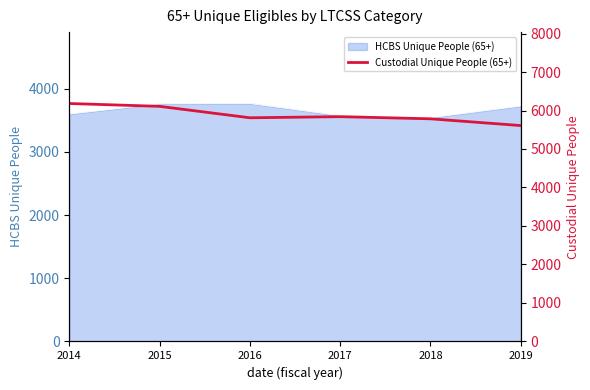

What is the value of the 6th point from the left?

5609